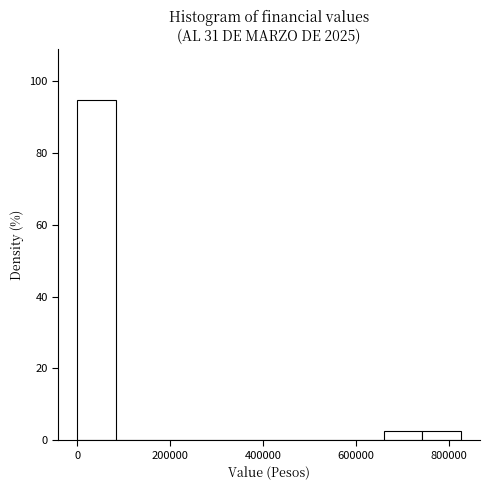

Reading left to right, list every bar in this chart as the range it spans on the x-axis followed by its height. Neither the bar edges nor the heights are printed on the chart, so give them approximately, as read against the axes.

0 to 80000: 94
80000 to 160000: 0
160000 to 240000: 0
240000 to 340000: 0
340000 to 420000: 0
420000 to 500000: 0
500000 to 580000: 0
580000 to 660000: 0
660000 to 740000: 2
740000 to 820000: 2